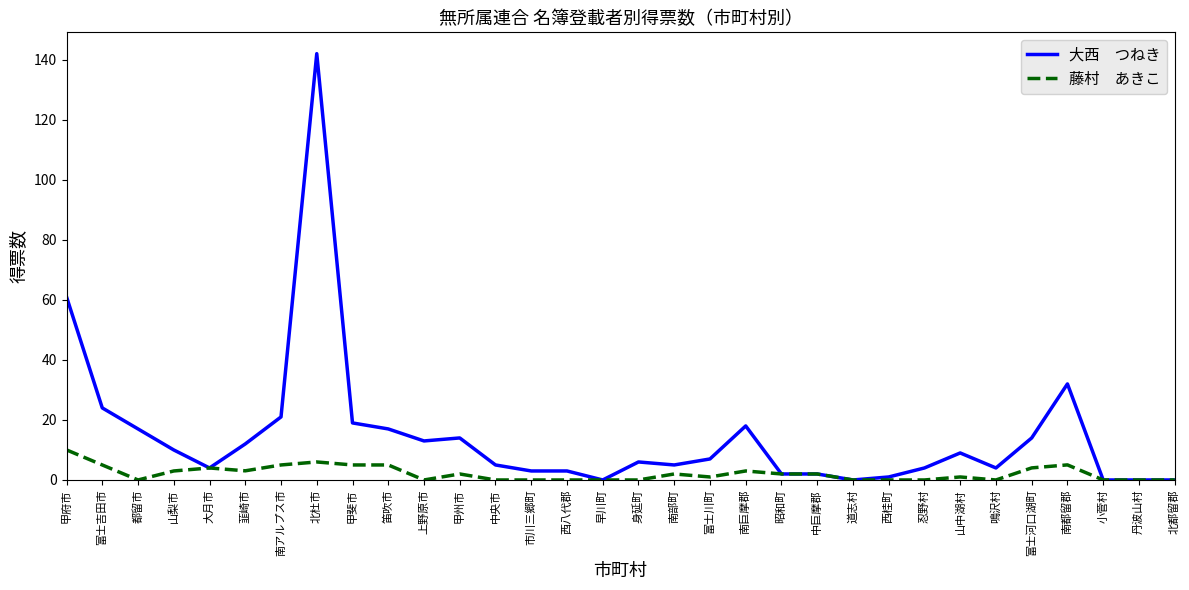

What is the total value across all series at 中央市?

5.0